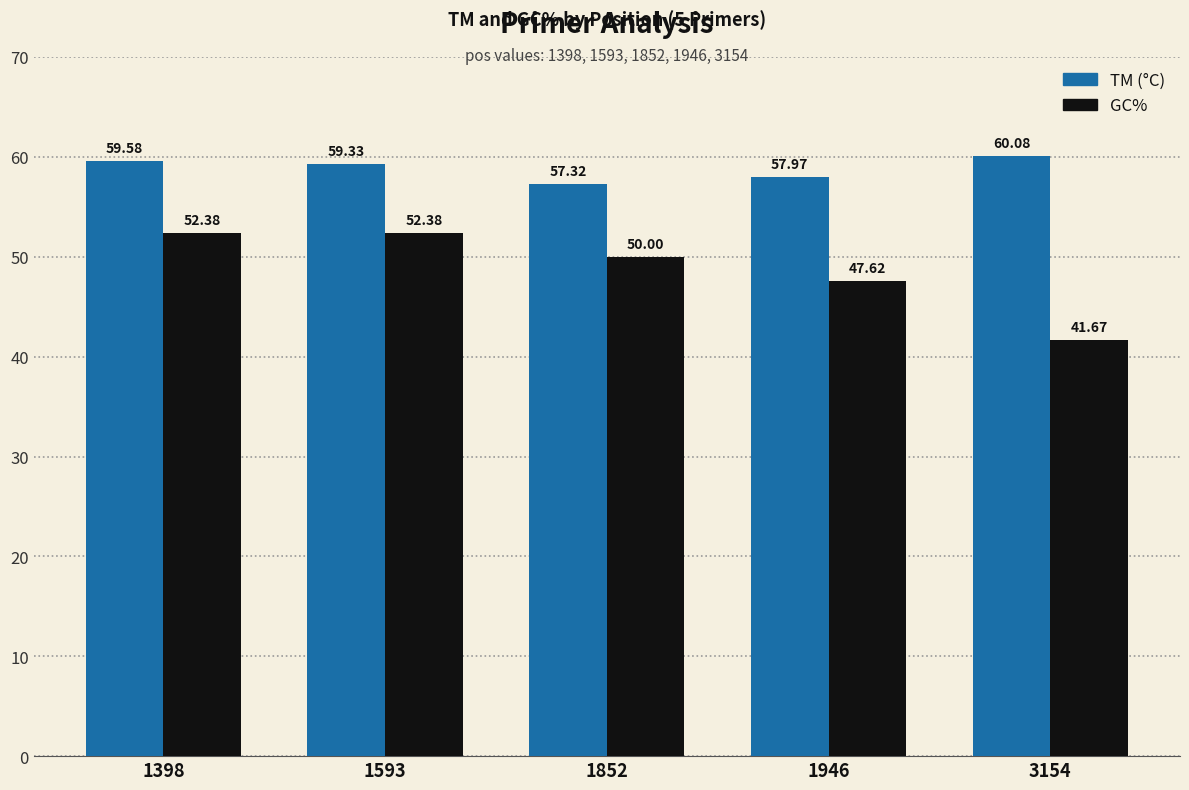

Are the bars grouped side by side (vs. stacked)?

Yes